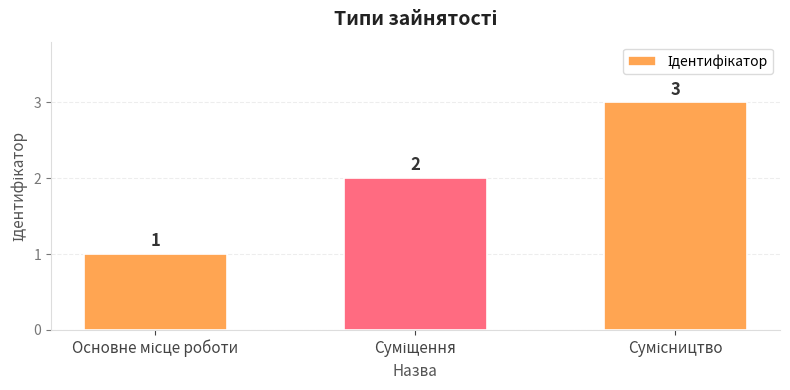

How many data points are less than 2?

1